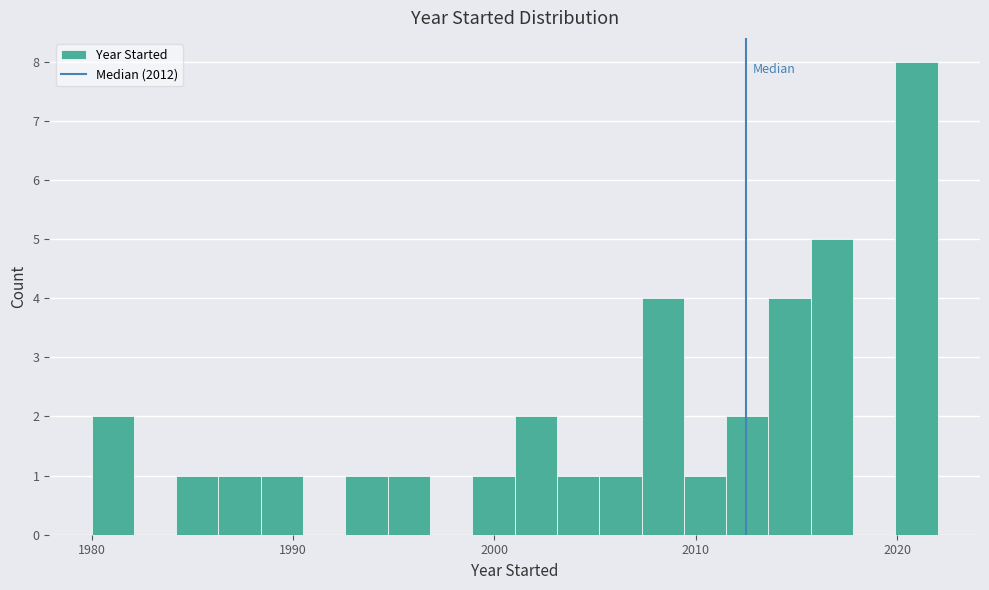

Read against the x-axis, roughly where is the centre of the tallest bar?

2021